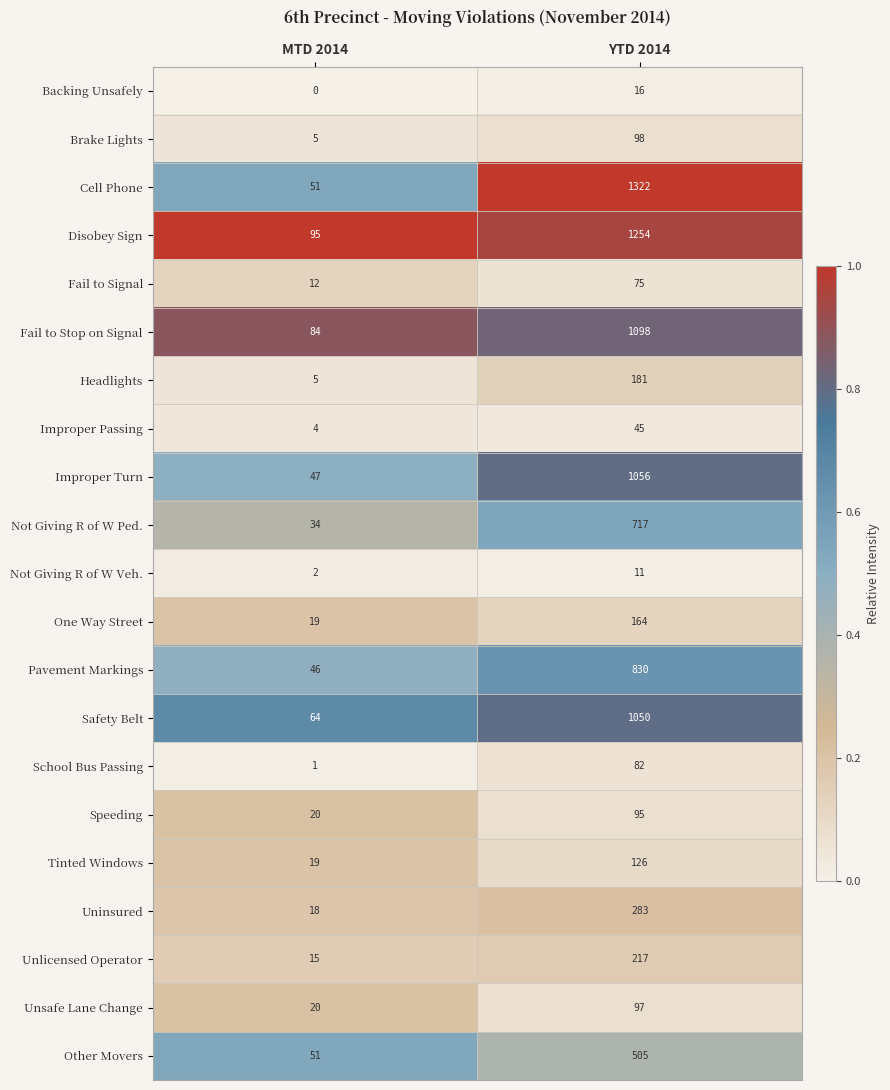

The value of Disobey Sign at YTD 2014 is 1254. True or false?

True